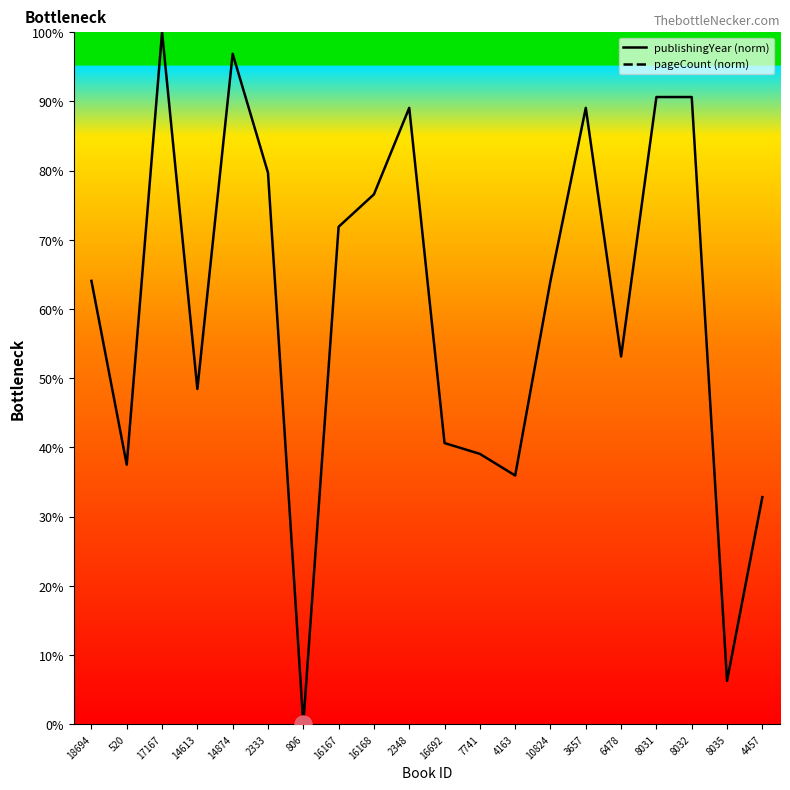

Which series contains the lowest Y value?

publishingYear (norm)